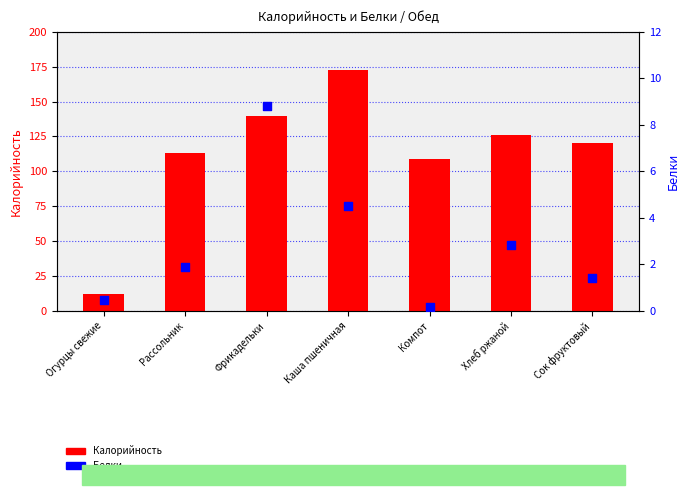

Which series has the largest Y range (max minus min)?

Калорийность